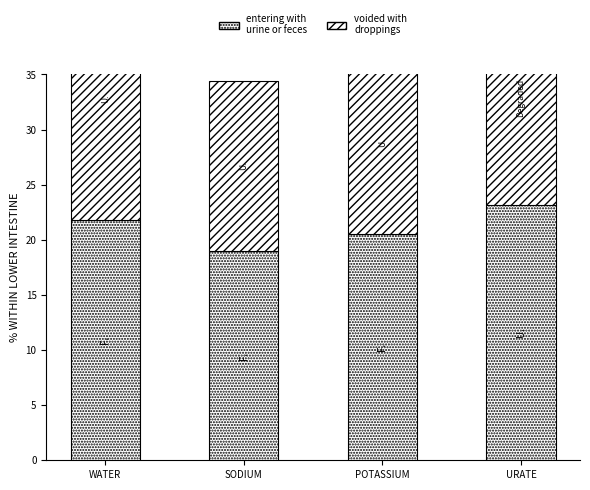

What are all the series names shown in the legend?

entering with urine or feces, voided with droppings